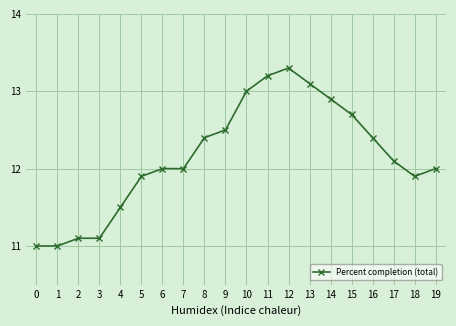

What is the average value?

12.2